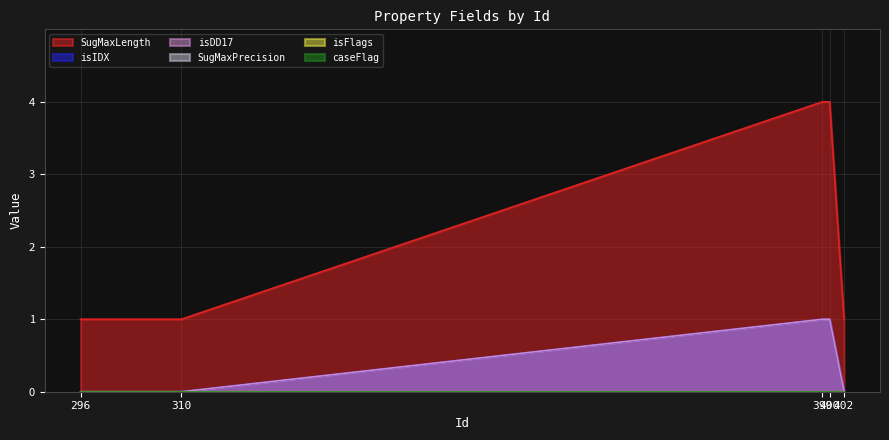

Which label corresponds to the largest value in the chart?

399